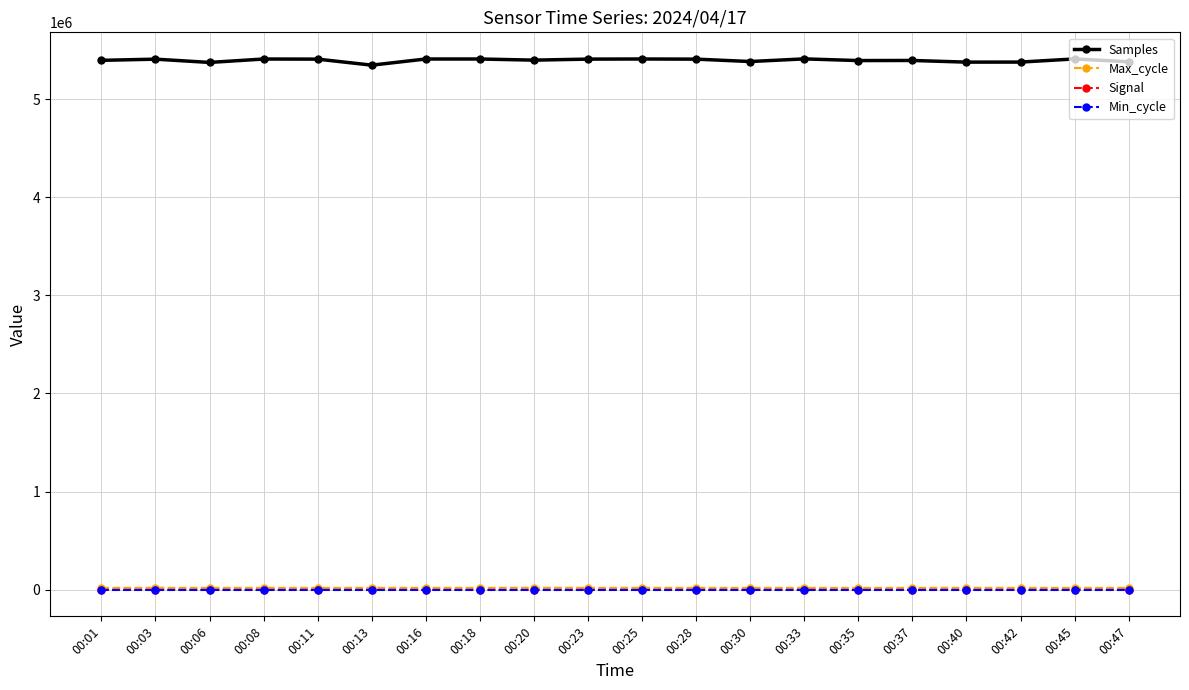

Is the value of Samples at 00:01 greater than the value of Min_cycle at 00:30?

Yes